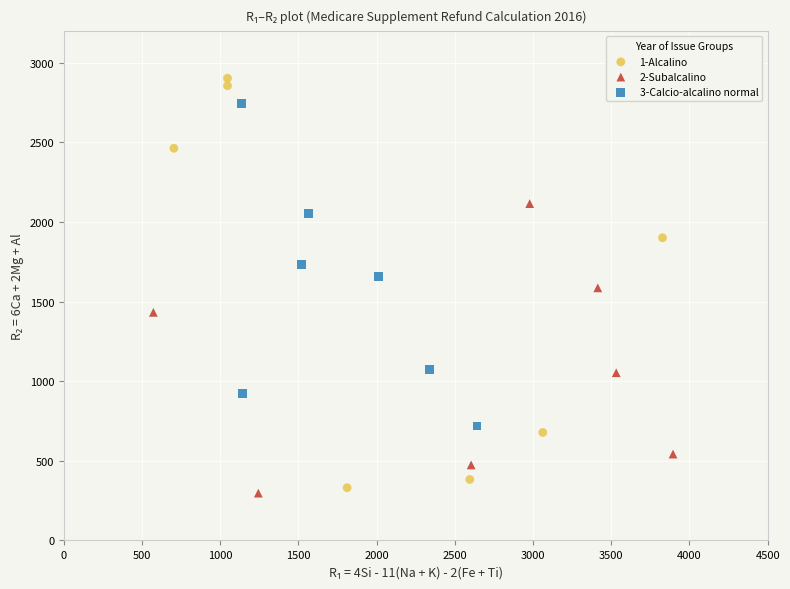

Which series reaches the maximum Y coordinate?

1-Alcalino